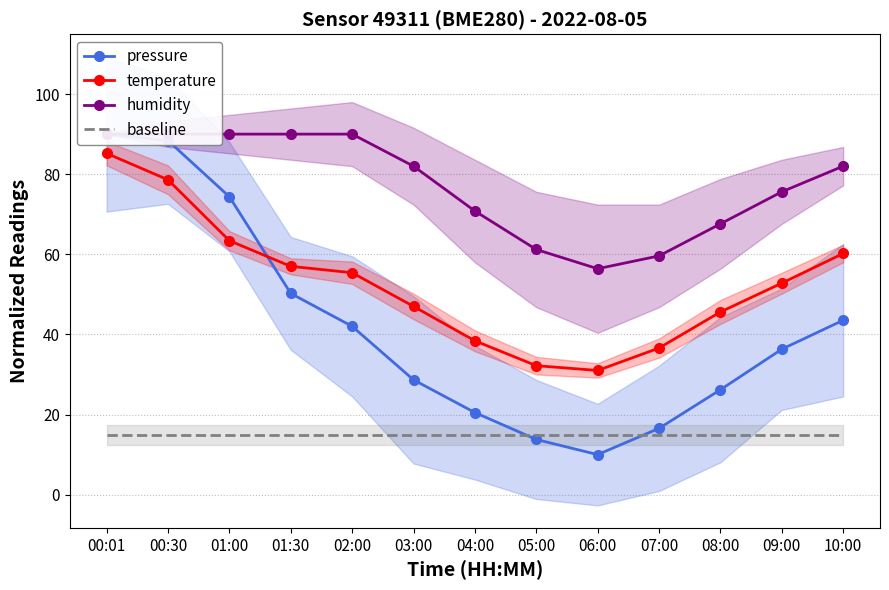

At which label does pressure reach its peak?

00:01